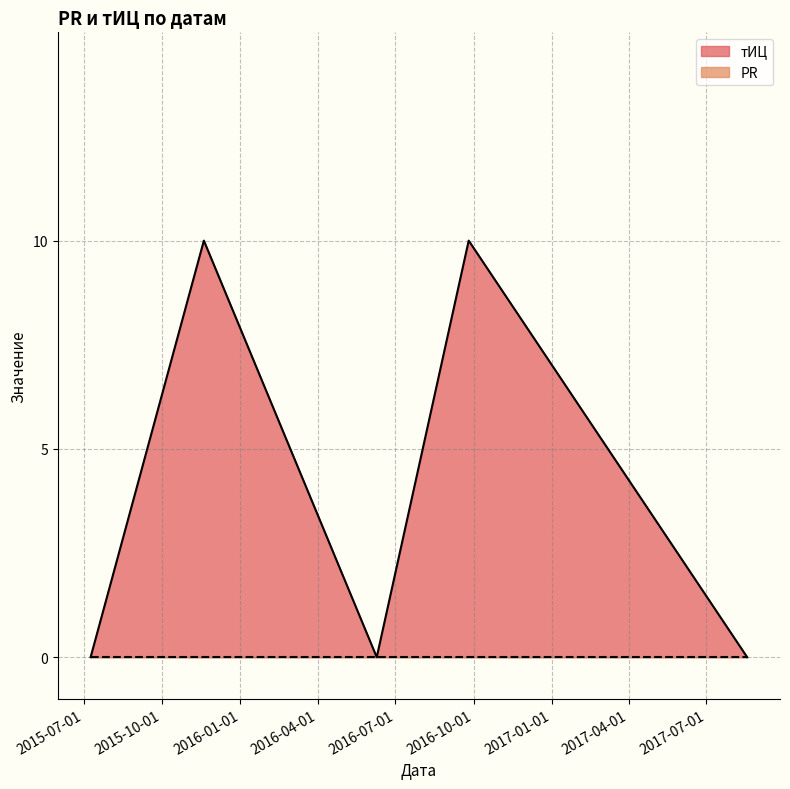

What is the label of the 1st point from the left?

2015-07-09